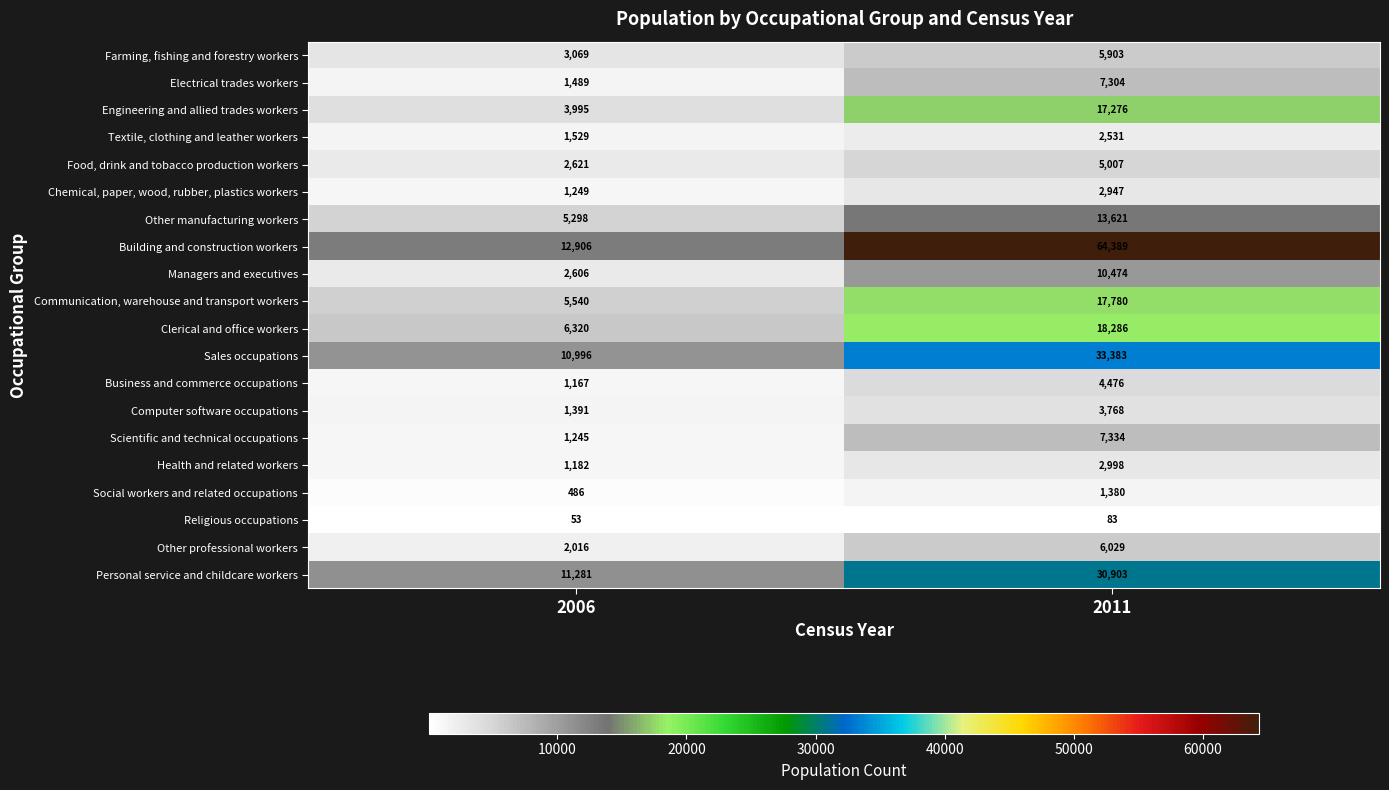

What is the sum of the Electrical trades workers values at 2011 and 2006?

8793